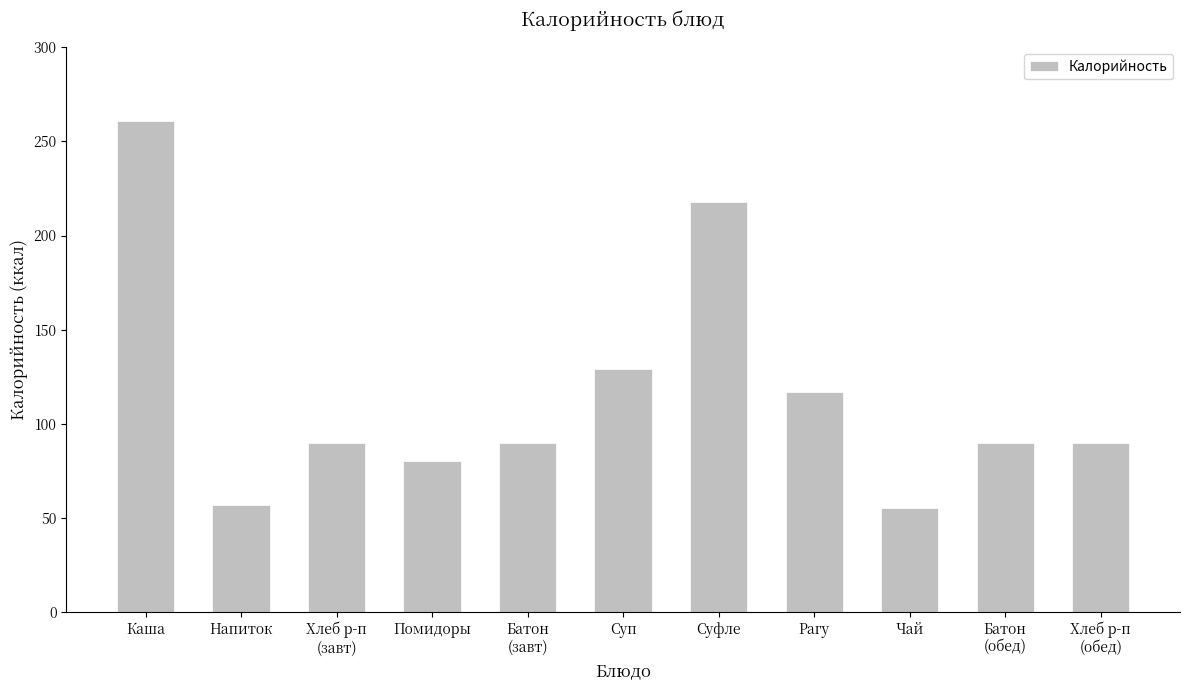

What is the average value?

116.1